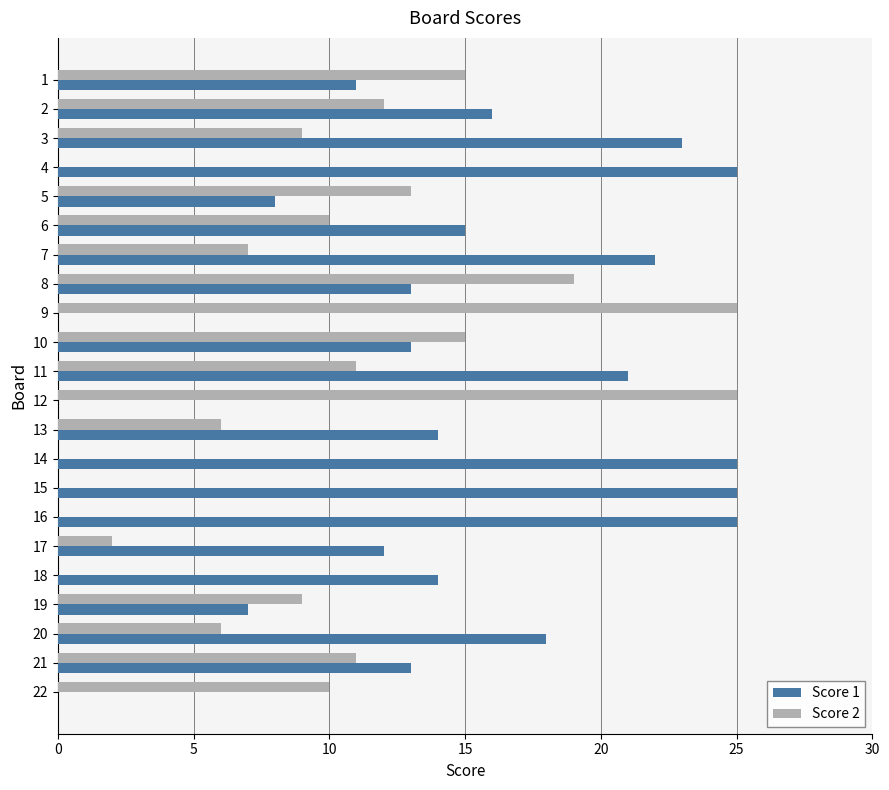

Which series has the largest total across all categories?

Score 1